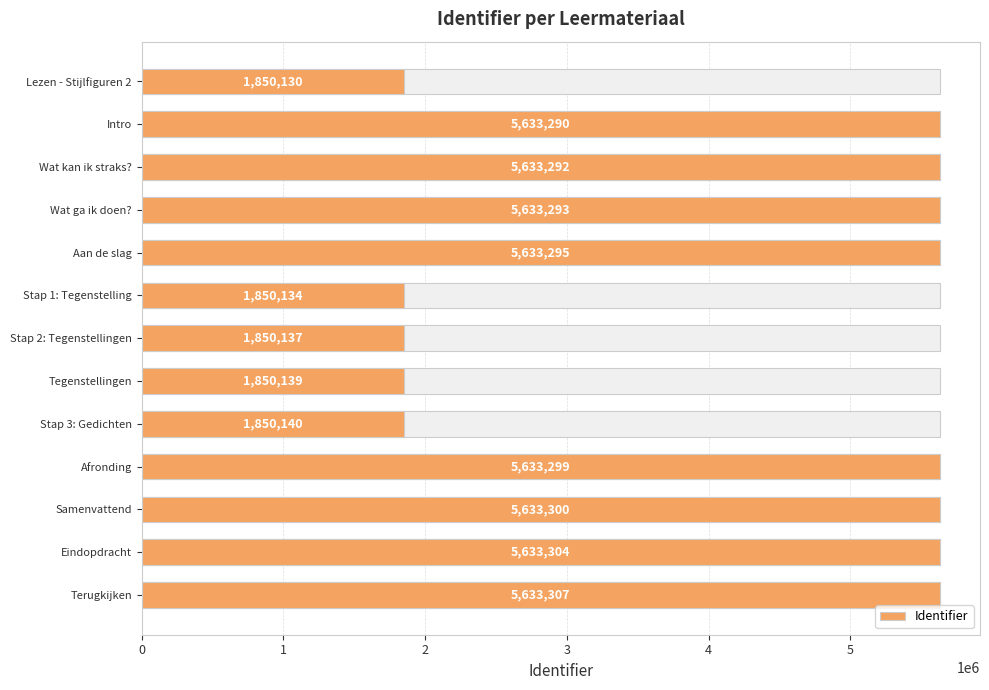

Reading right to left, extract all data points from this chart.

5633307	5633304	5633300	5633299	1850140	1850139	1850137	1850134	5633295	5633293	5633292	5633290	1850130